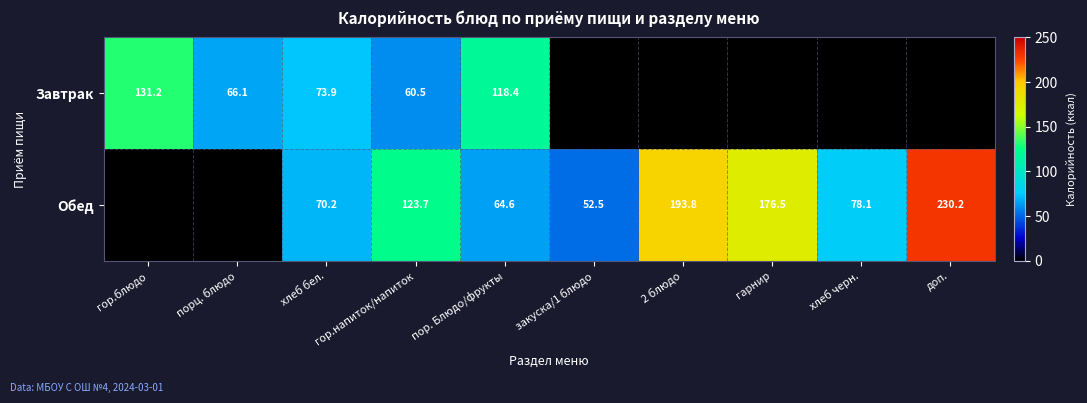

What is the sum of the Обед values at пор. Блюдо/фрукты and закуска/1 блюдо?

117.1